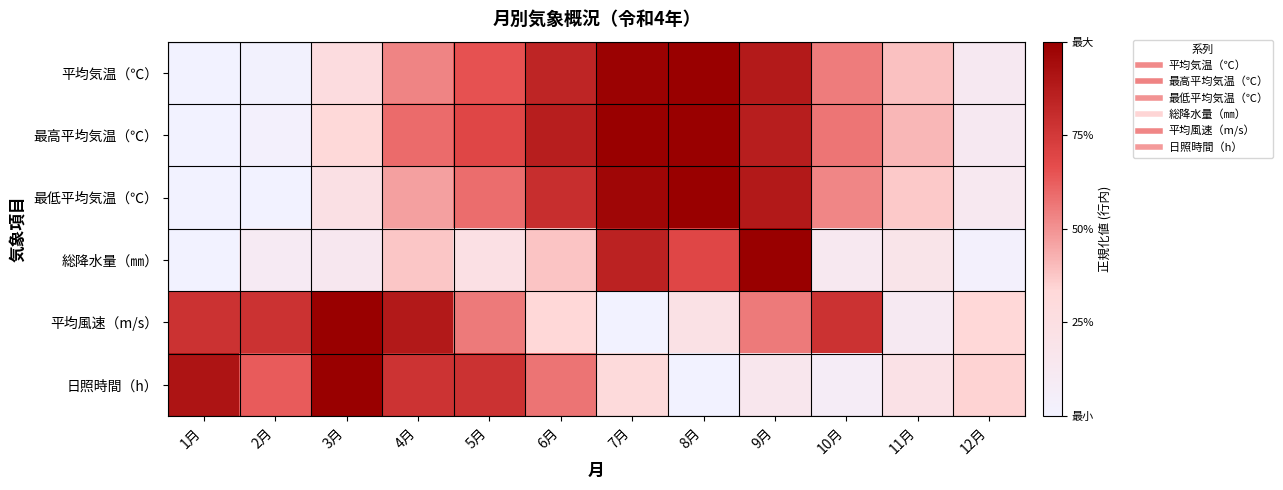

Reading left to right, what are all the values shown in this chart?

平均気温（℃）: 1月=0.0	2月=0.0	3月=0.3	4月=0.5	5月=0.7	6月=0.8	7月=1.0	8月=1.0	9月=0.9	10月=0.6	11月=0.4	12月=0.1
最高平均気温（℃）: 1月=0.0	2月=0.0	3月=0.3	4月=0.6	5月=0.7	6月=0.9	7月=1.0	8月=1.0	9月=0.9	10月=0.6	11月=0.4	12月=0.1
最低平均気温（℃）: 1月=0.0	2月=0.0	3月=0.2	4月=0.5	5月=0.6	6月=0.8	7月=1.0	8月=1.0	9月=0.9	10月=0.5	11月=0.4	12月=0.1
総降水量（㎜）: 1月=0.0	2月=0.1	3月=0.1	4月=0.4	5月=0.2	6月=0.4	7月=0.8	8月=0.7	9月=1.0	10月=0.1	11月=0.2	12月=0.0
平均風速（m/s）: 1月=0.8	2月=0.8	3月=1.0	4月=0.9	5月=0.6	6月=0.3	7月=0.0	8月=0.2	9月=0.6	10月=0.8	11月=0.1	12月=0.3
日照時間（h）: 1月=0.9	2月=0.6	3月=1.0	4月=0.8	5月=0.8	6月=0.6	7月=0.3	8月=0.0	9月=0.2	10月=0.1	11月=0.2	12月=0.3